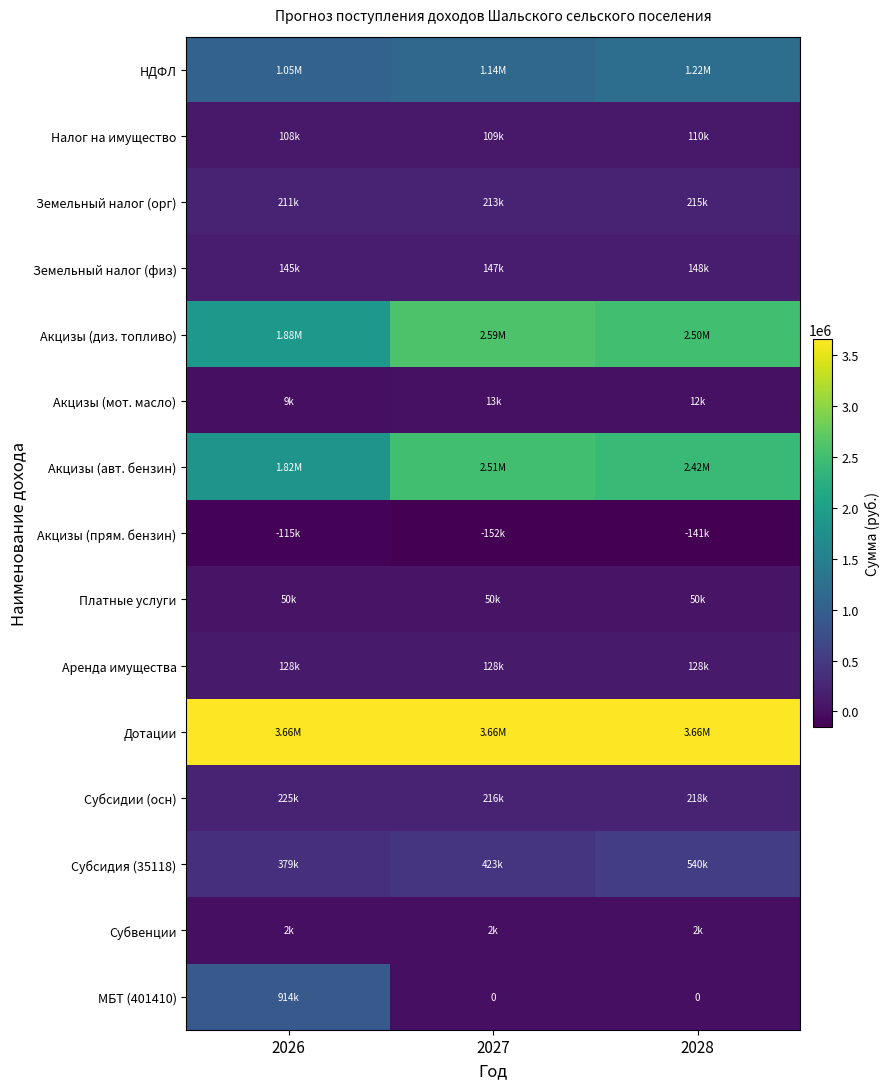

List the labels in order of Платные услуги value, smallest first.

2026, 2027, 2028